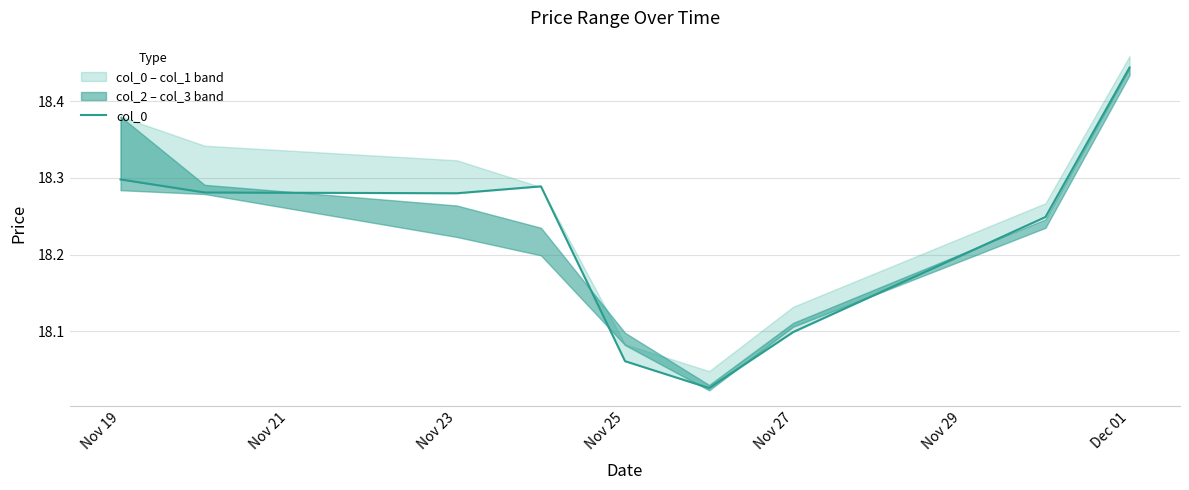

Does the chart have visible grid lines?

Yes